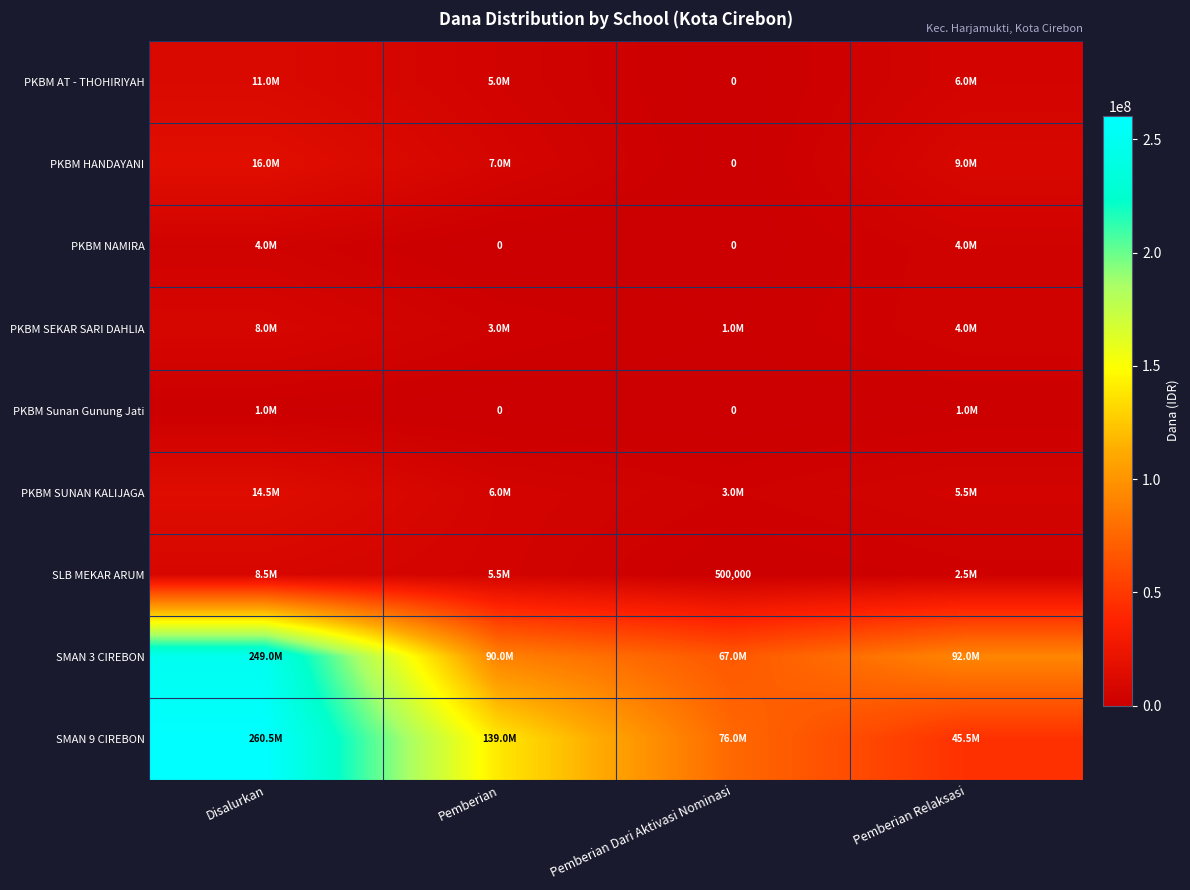

The value of PKBM SUNAN KALIJAGA at Pemberian Dari Aktivasi Nominasi is 4444517. True or false?

False